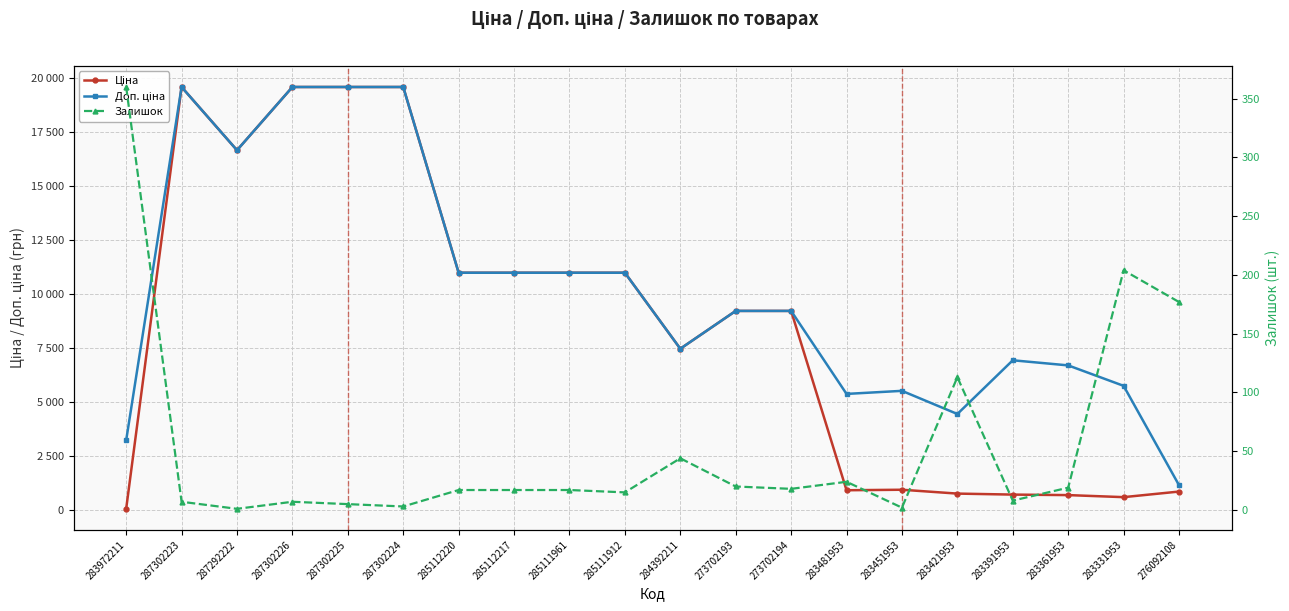

What is the difference between the second highest and second lowest values in the Залишок series?

202.0